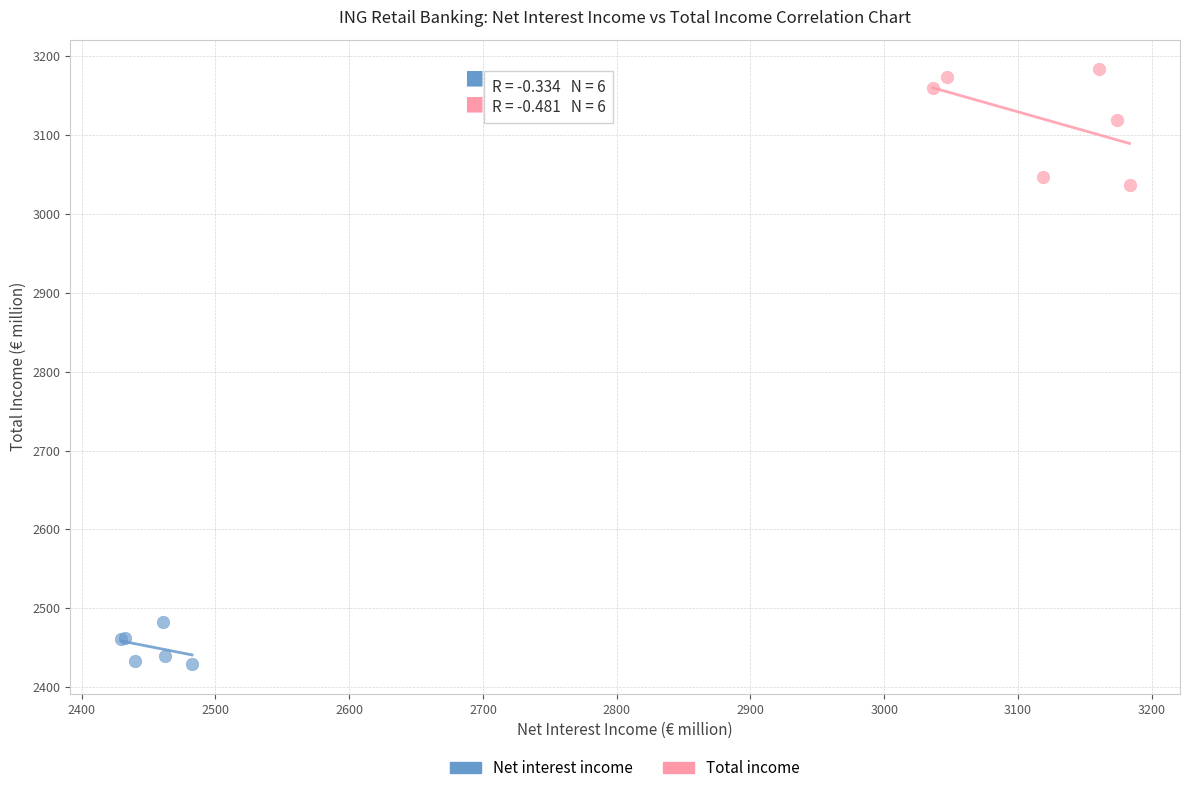

What are all the series names shown in the legend?

Net interest income, Total income